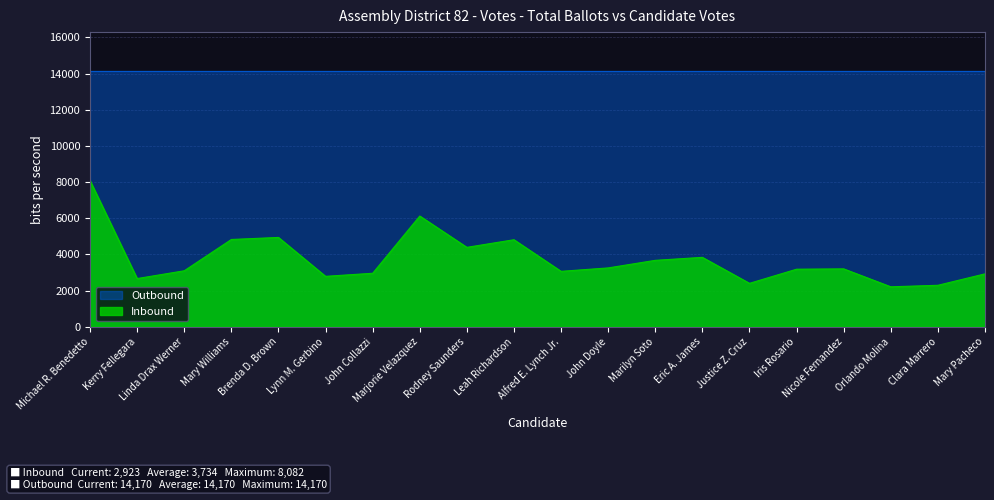

What position from the right is Mary Williams?

17